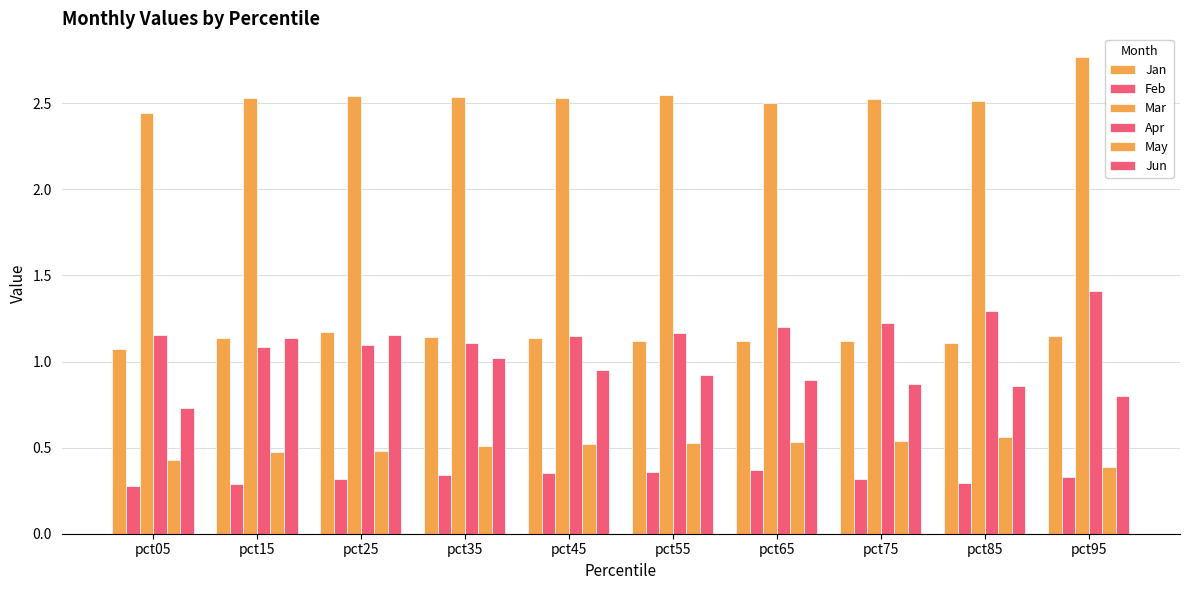

What is the approximate value of Jun at pct55?

0.9